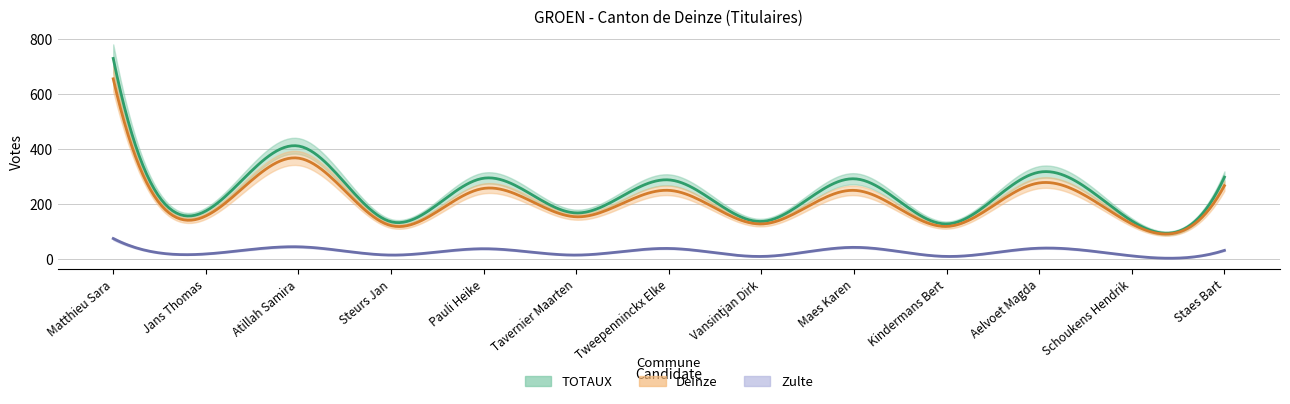

How many categories are shown in the chart?

13